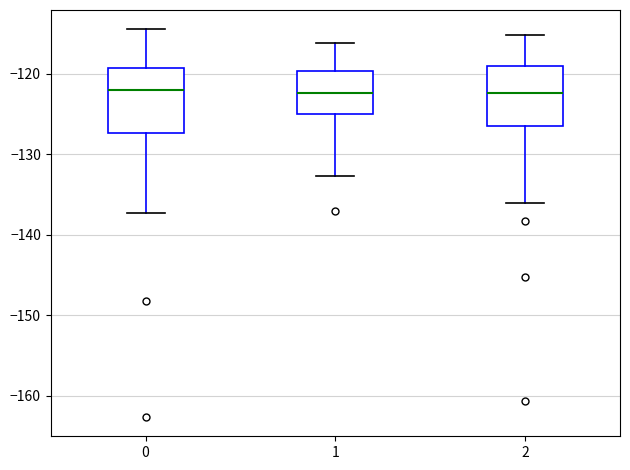

Where does the lower whisker of the box at x = 0 end on the y-axis? The values are not printed on the chart, so give them approximately, as read against the axis.

-137